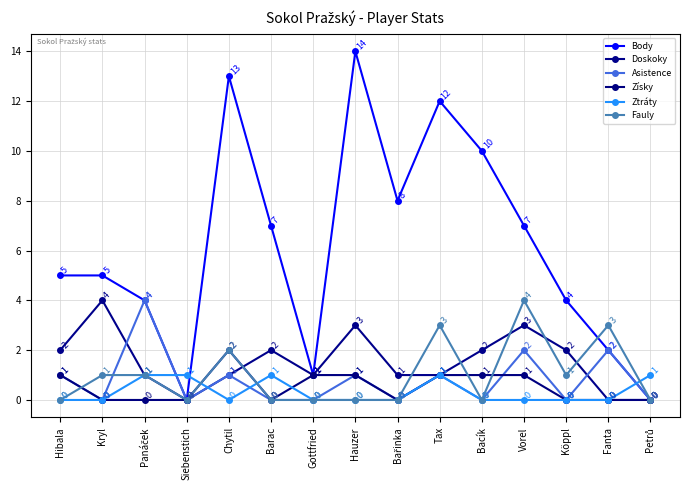

What is the difference between the highest and lowest values at Vorel?

7